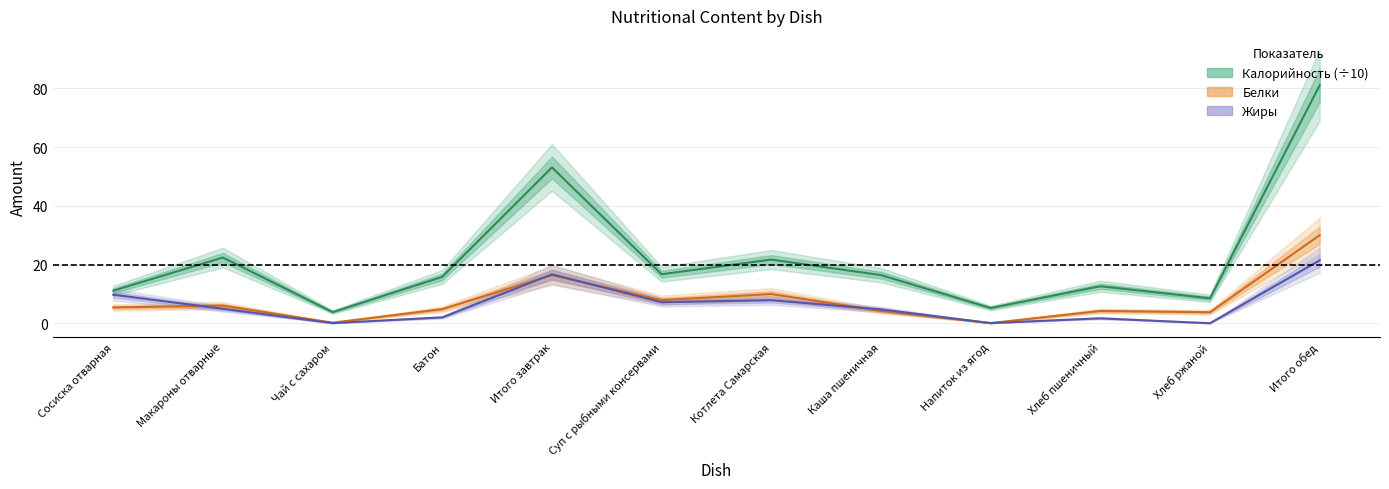

What is the value of the Калорийность (÷10) point at the 7th from the left?

21.7